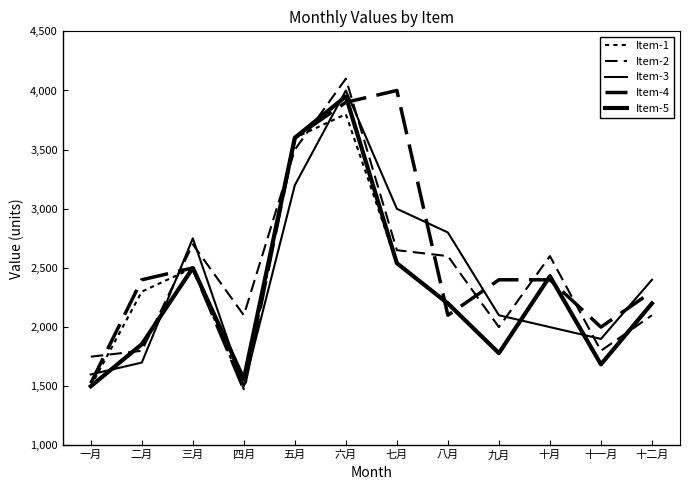

How many data points in Item-2 are above 2600?

4